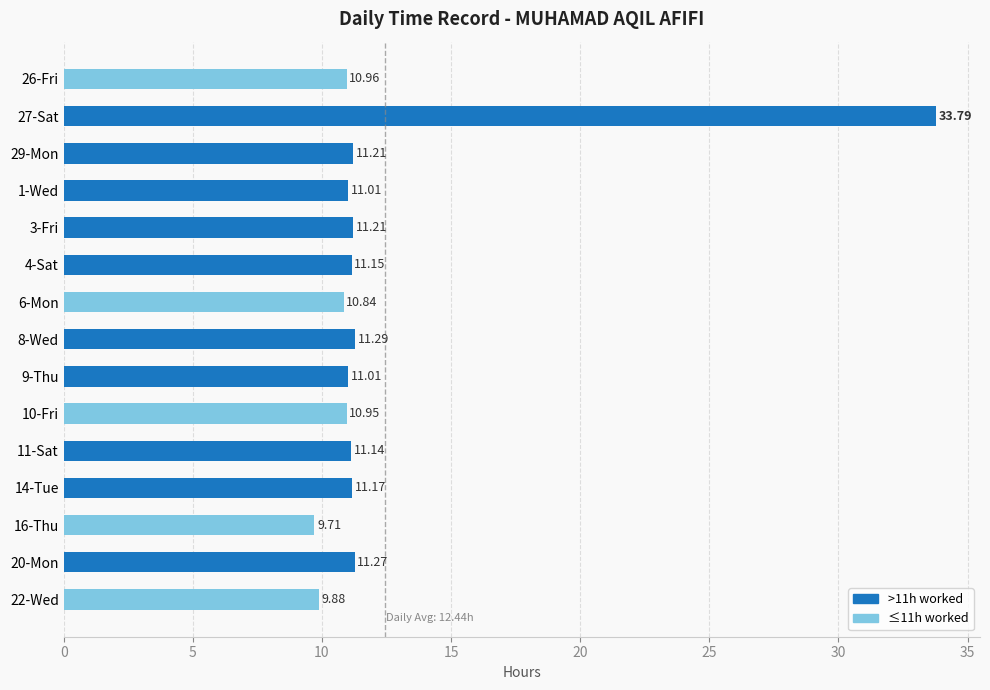

What is the ratio of the value at 20-Mon to the value at 14-Tue?

1.0